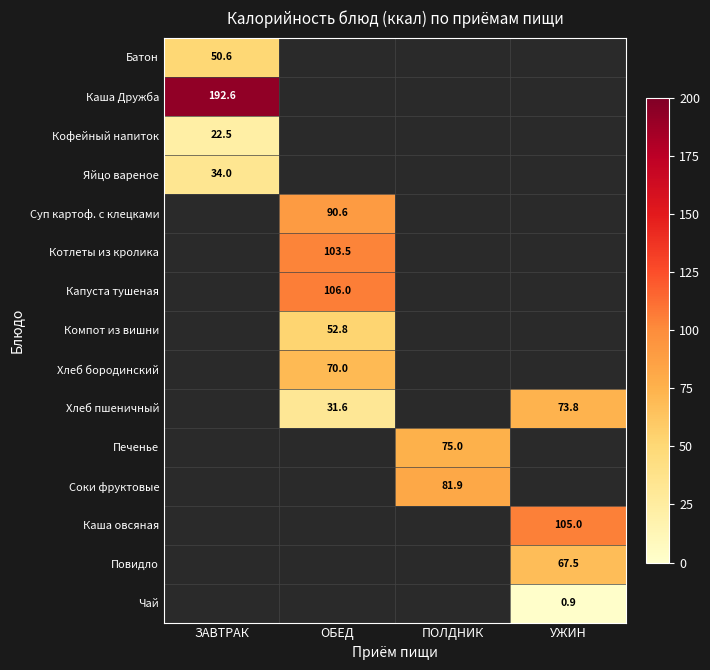

Is it true that Хлеб пшеничный equals 31.6 at ОБЕД?

True